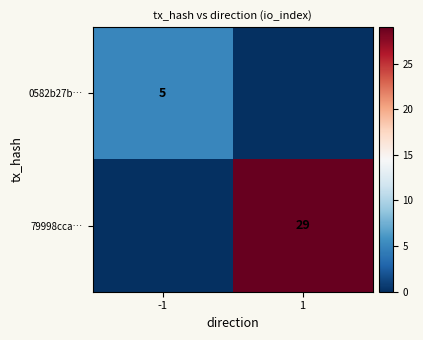

Is the value of 79998cca… at 1 greater than the value of 0582b27b… at -1?

Yes